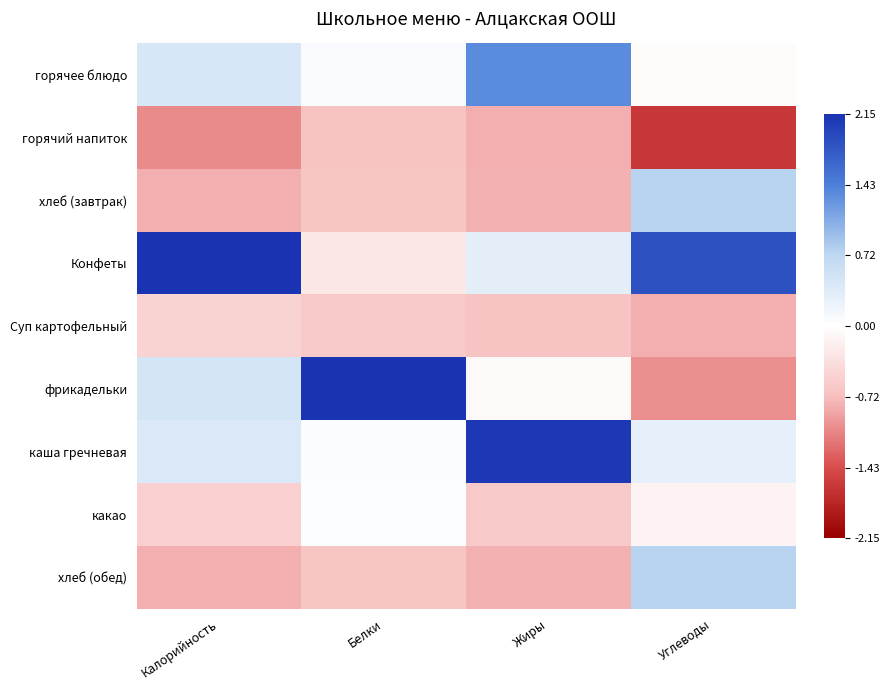

How many data points does each series have?

4